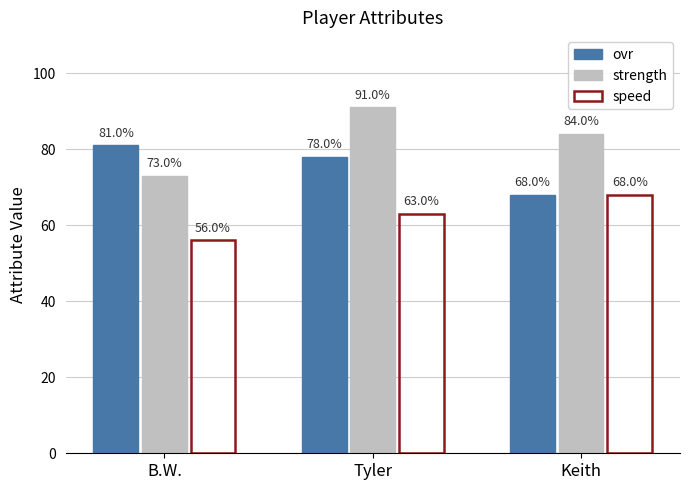

Reading right to left, transcribe all the data shown in this chart.

ovr: Keith=68	Tyler=78	B.W.=81
strength: Keith=84	Tyler=91	B.W.=73
speed: Keith=68	Tyler=63	B.W.=56